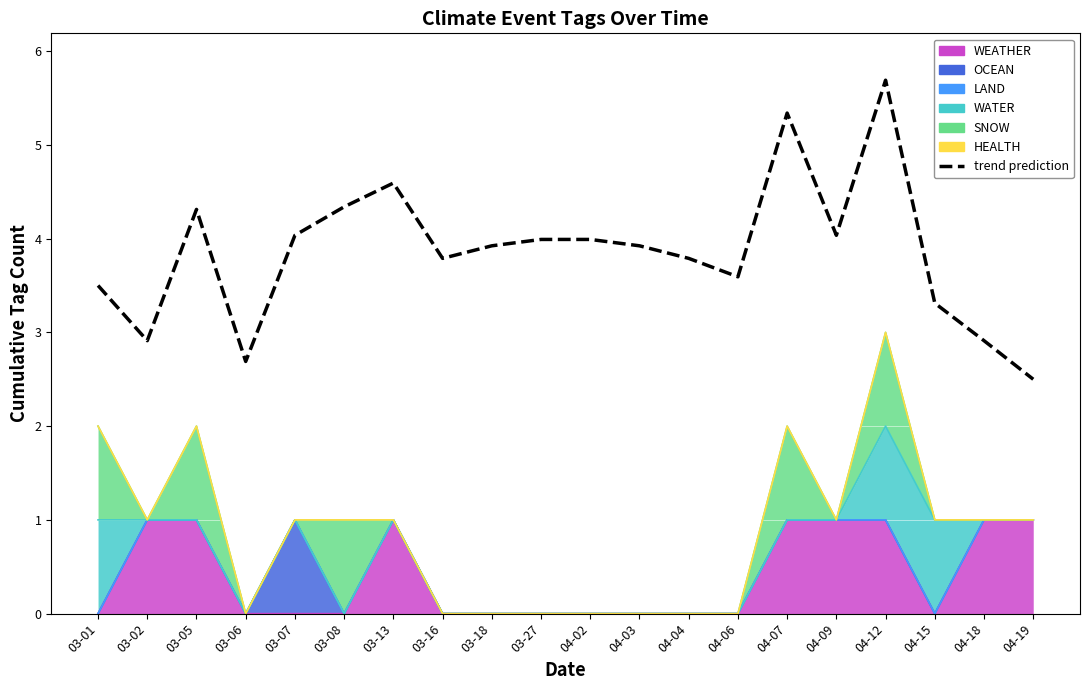

Reading left to right, what are all the values shown in this chart?

03-01=3.5	03-02=2.9	03-05=4.3	03-06=2.7	03-07=4.0	03-08=4.3	03-13=4.6	03-16=3.8	03-18=3.9	03-27=4.0	04-02=4.0	04-03=3.9	04-04=3.8	04-06=3.6	04-07=5.3	04-09=4.0	04-12=5.7	04-15=3.3	04-18=2.9	04-19=2.5